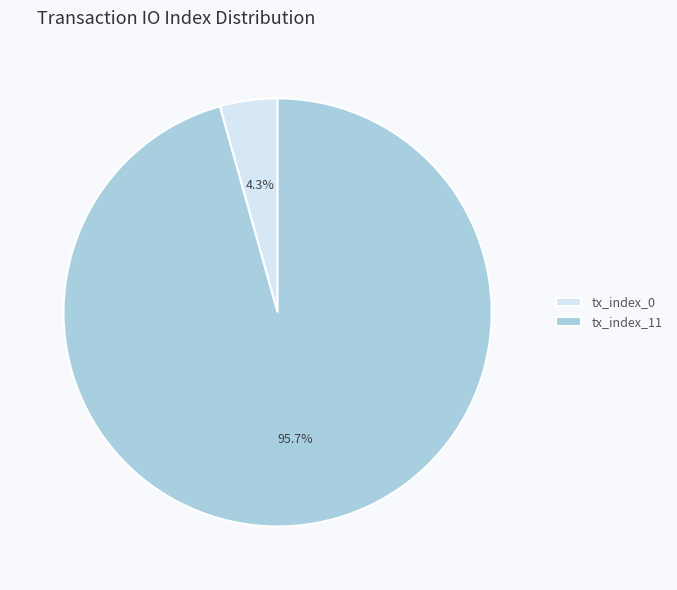

What is the smallest slice in the pie chart?

tx_index_0